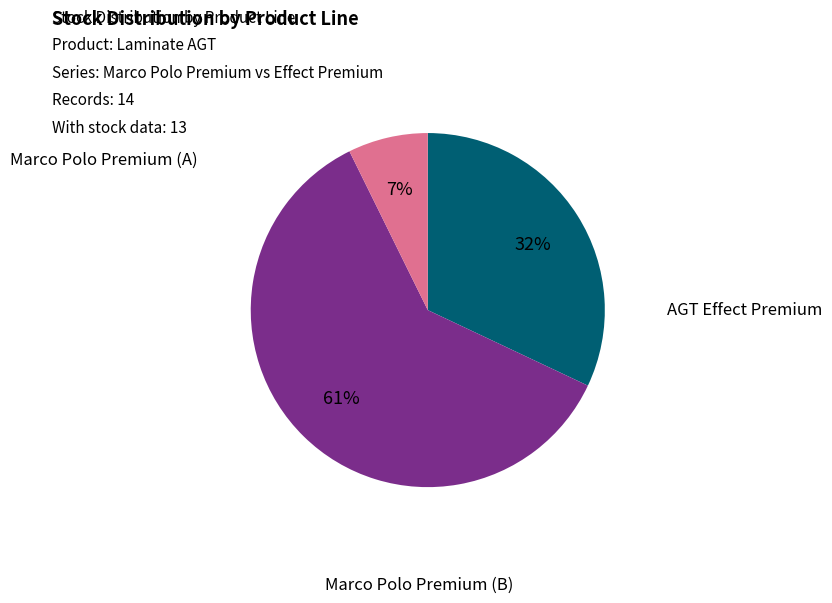

To the nearest percent, what is the average slice percentage?

33%